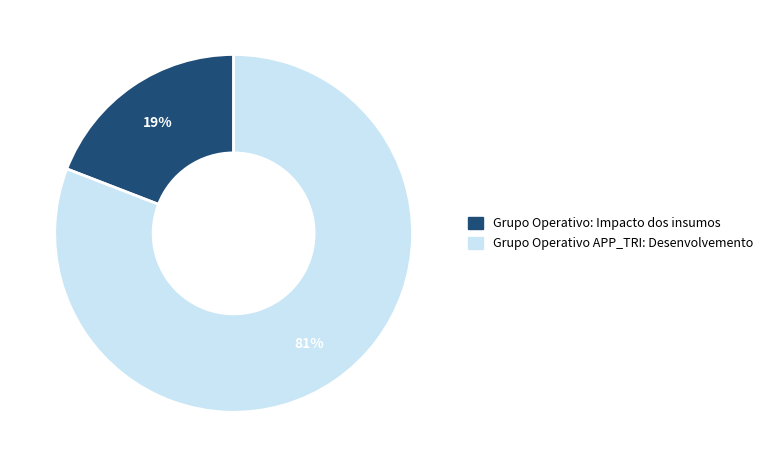

To the nearest percent, what is the combined percentage of Grupo Operativo APP_TRI: Desenvolvemento and Grupo Operativo: Impacto dos insumos?

100%